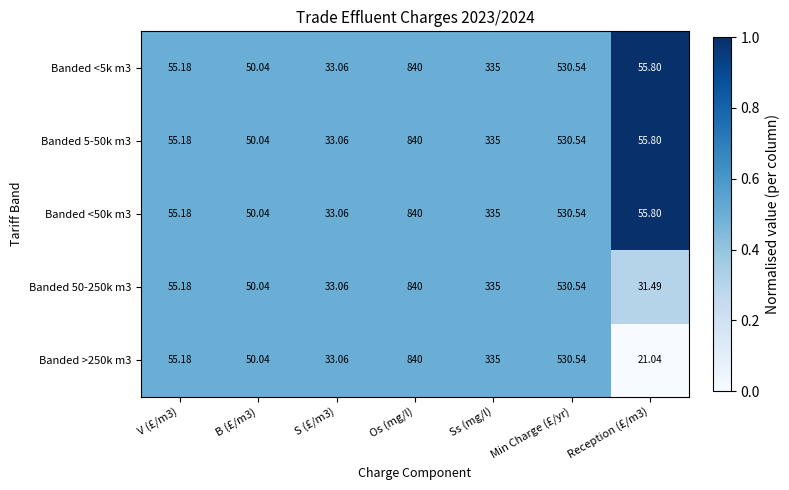

Is the value of Banded <5k m3 at S (£/m3) greater than the value of Banded <50k m3 at Os (mg/l)?

No